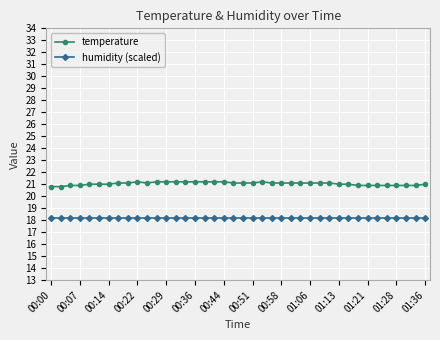

List the series in order of their peak value, lowest first.

humidity (scaled), temperature